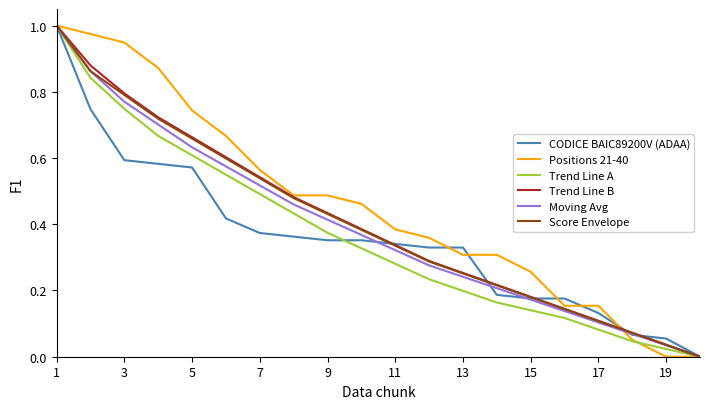

Which series has the largest total across all categories?

Positions 21-40